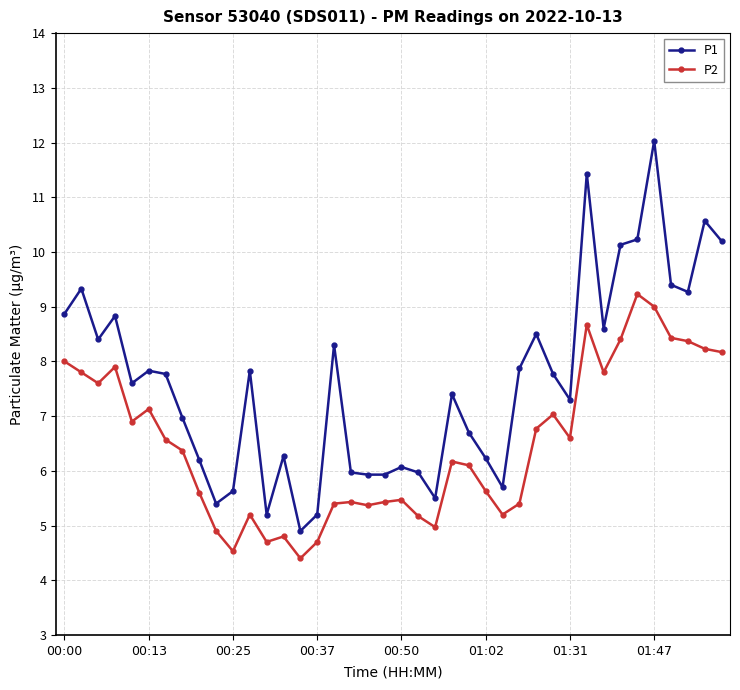

What is the maximum value for P1?

12.0